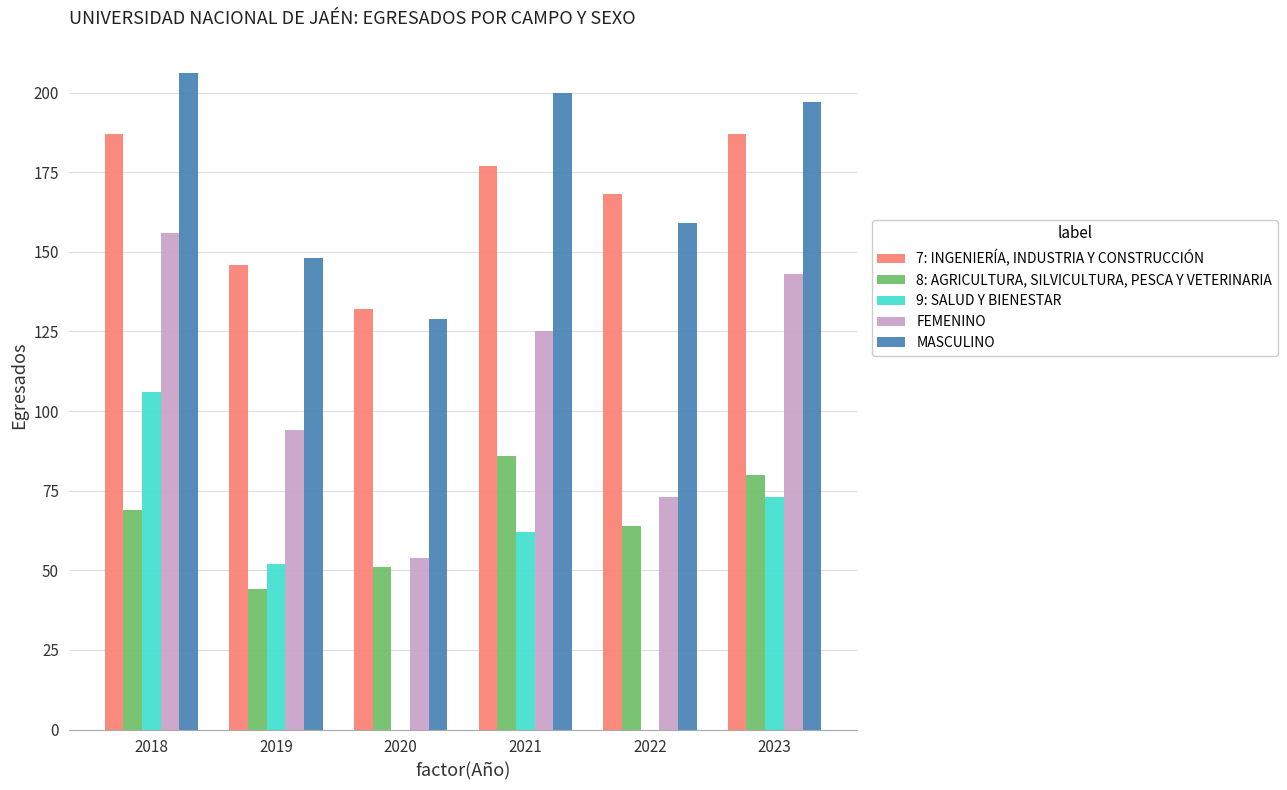

Which category has the highest value across all series?

2018